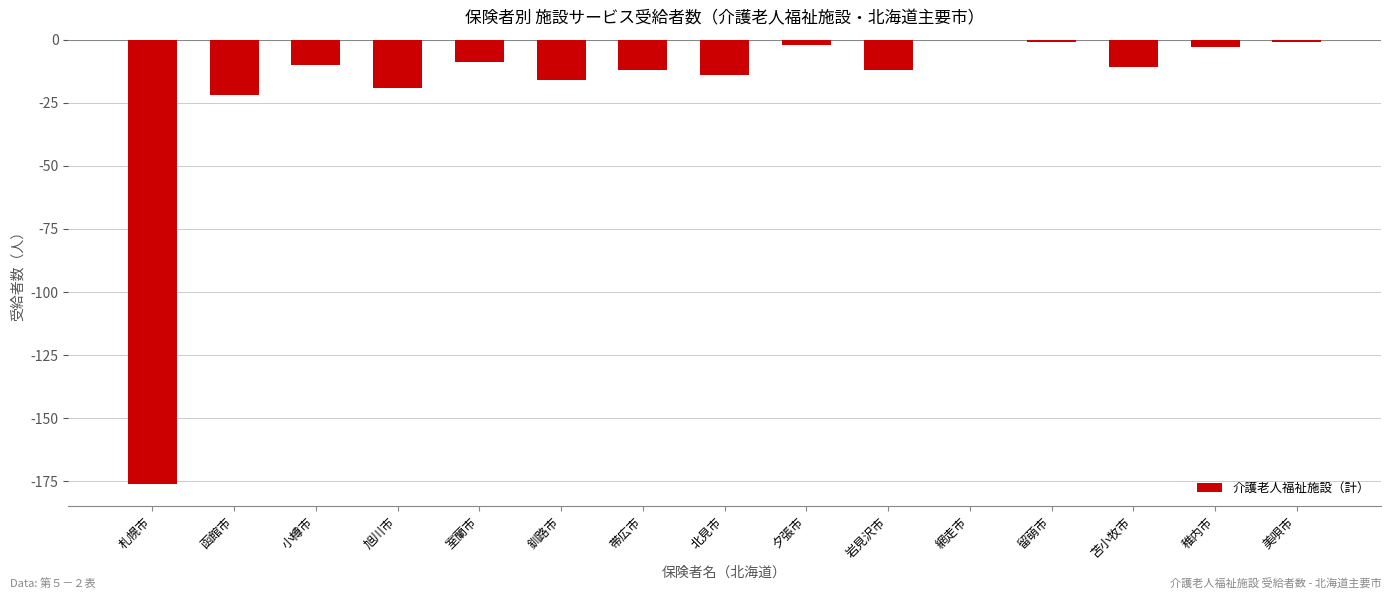

The chart shows a value of -14 at 北見市. True or false?

True